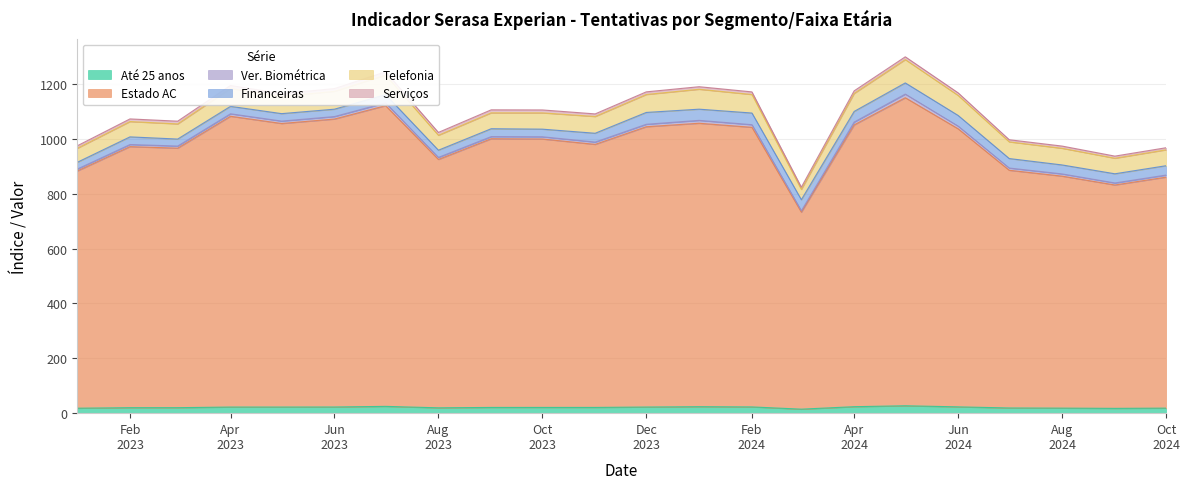

True or false: Telefonia and Servicos cross at least once.

False